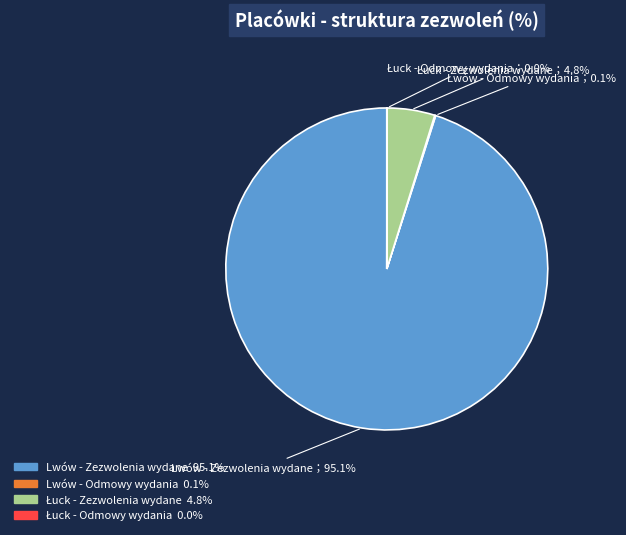

What portion of the pie excludes Lwów - Zezwolenia wydane?

4.9%